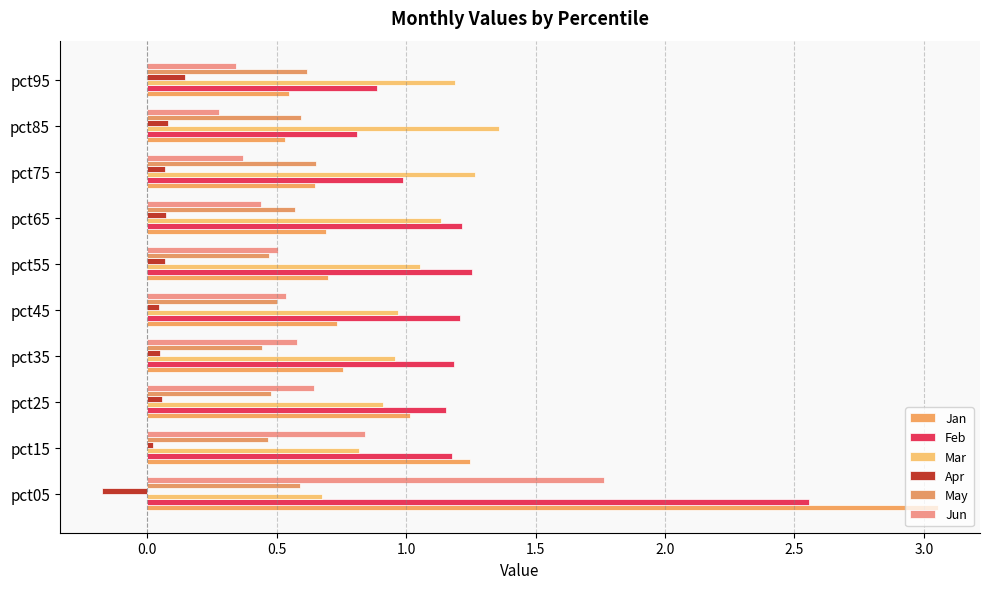

At which category is the sum across all series the highest?

pct05